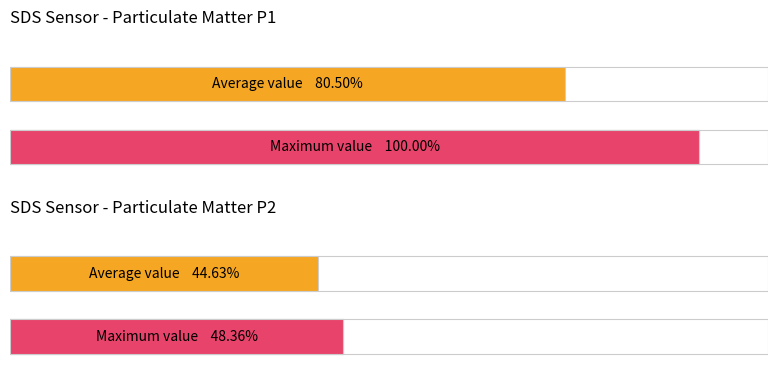

The SDS_P1 series shows 5.7 at 00:08. True or false?

False